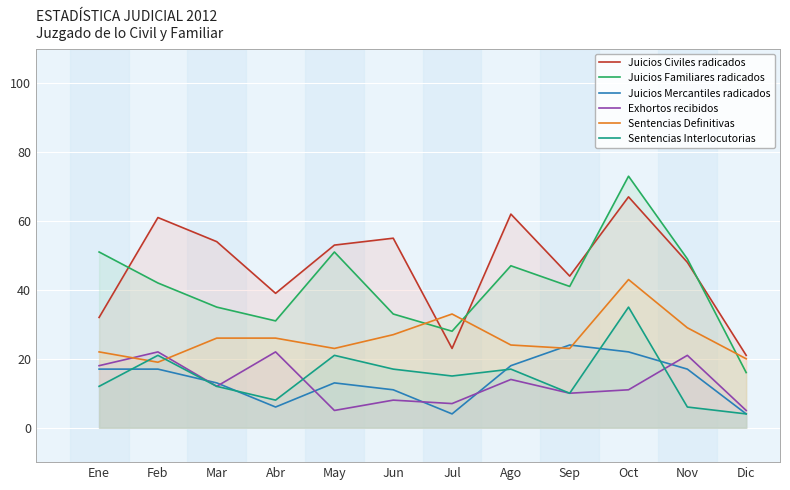

What is the label of the 3rd point from the left?

Mar